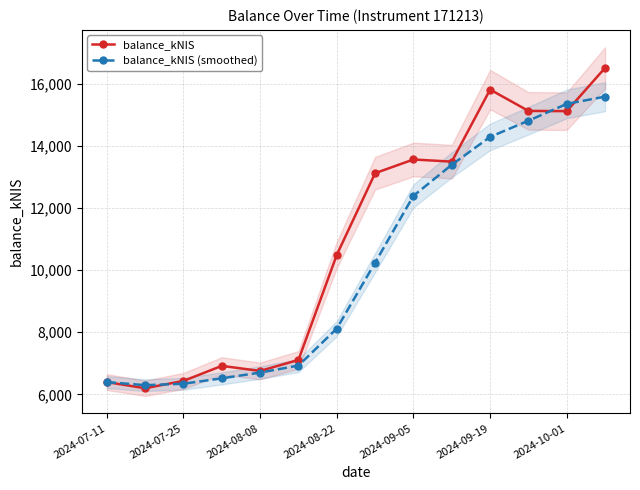

What is the lowest value of the balance_kNIS series?

6199.4